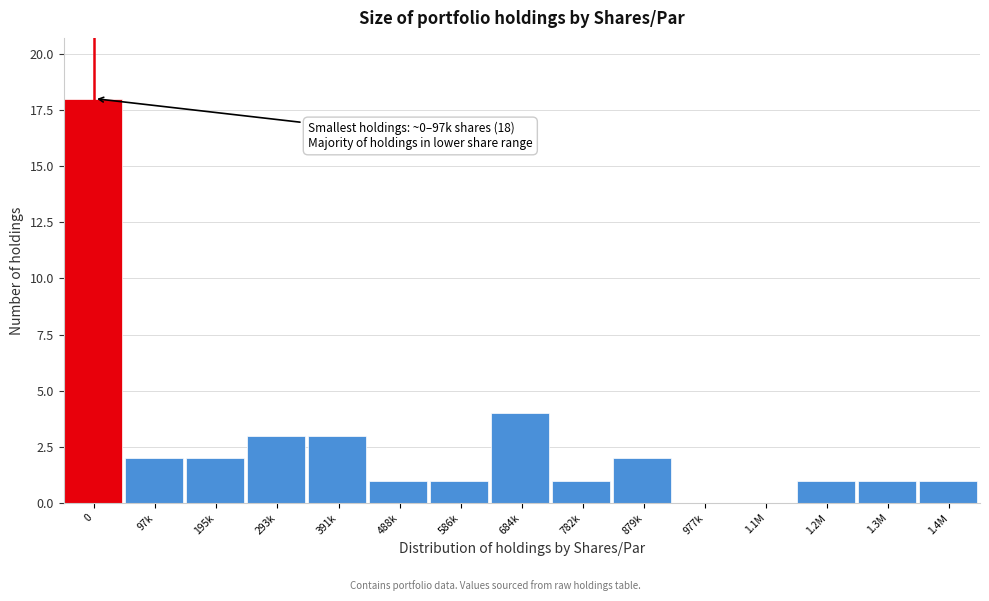

Reading left to right, extract all data points from this chart.

0=18	97k=2	195k=2	293k=3	391k=3	488k=1	586k=1	684k=4	782k=1	879k=2	977k=0	1.1M=0	1.2M=1	1.3M=1	1.4M=1